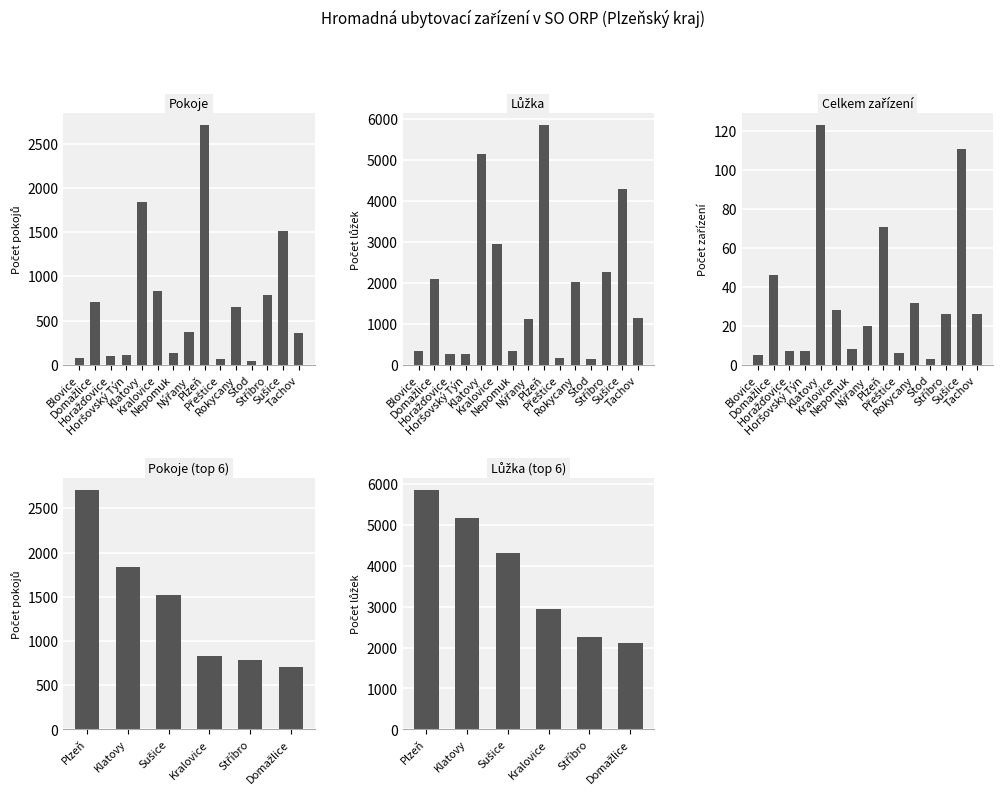

Which label corresponds to the largest value in the chart?

Plzeň